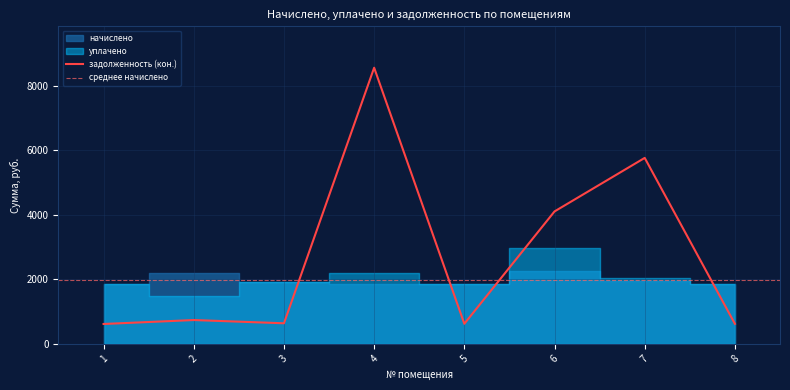

Which category has the highest value across all series?

4